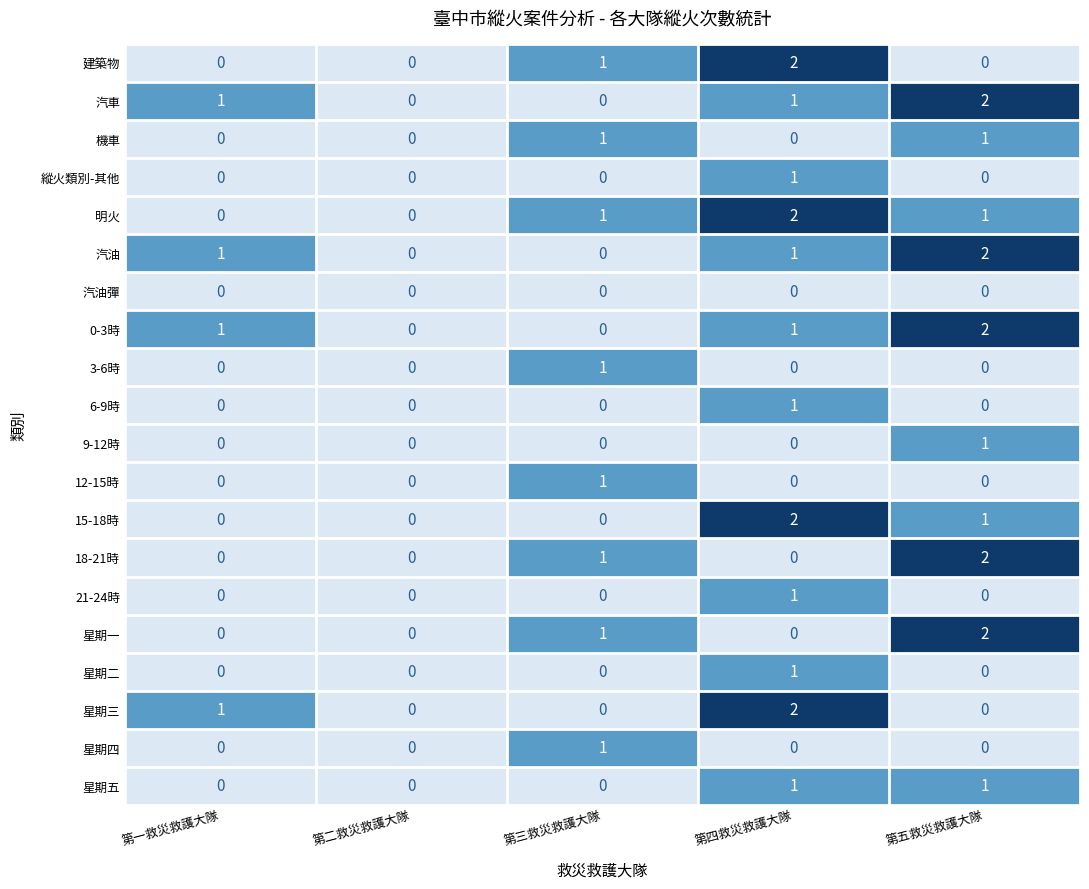

Which category has the highest value in the 汽油 series?

第五救災救護大隊